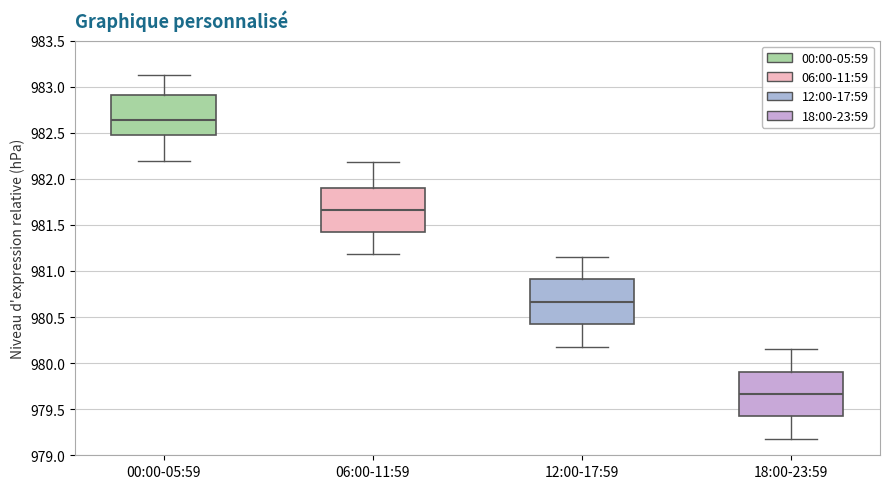

Reading left to right, read every box against the y-axis: the position of its median line, the range the box covers, and the ends of its whiskers. The values are not printed on the chart, so give them approximately, as read against the axis.

00:00-05:59: median 982.65, box 982.50 to 982.90, whiskers 982.20 to 983.15
06:00-11:59: median 981.65, box 981.40 to 981.90, whiskers 981.20 to 982.20
12:00-17:59: median 980.65, box 980.40 to 980.90, whiskers 980.20 to 981.15
18:00-23:59: median 979.65, box 979.40 to 979.90, whiskers 979.20 to 980.15